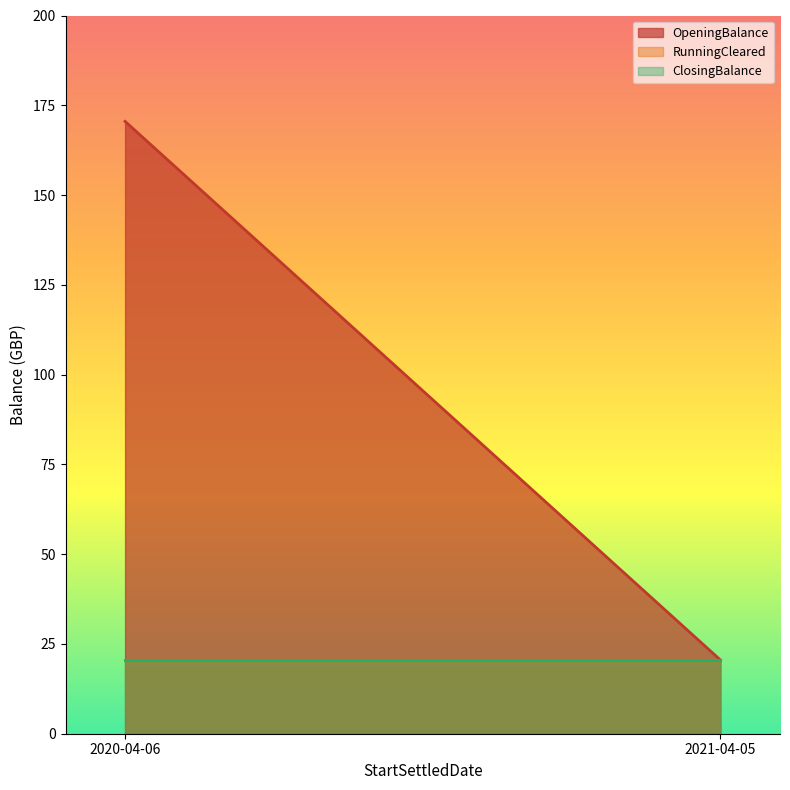

How many lines are shown in the chart?

3